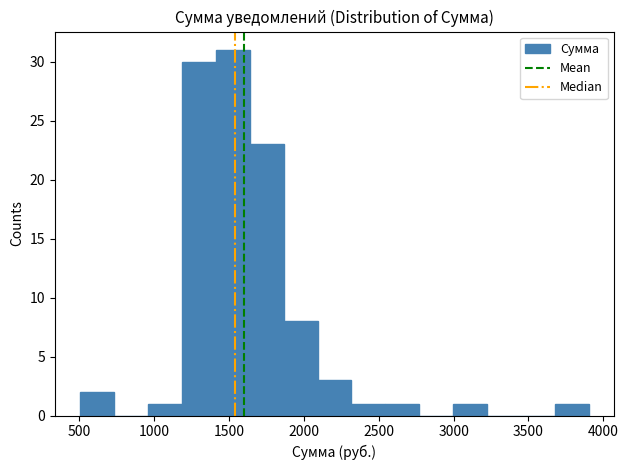

Over which range of the x-axis is the bar tallest?

1400 to 1650